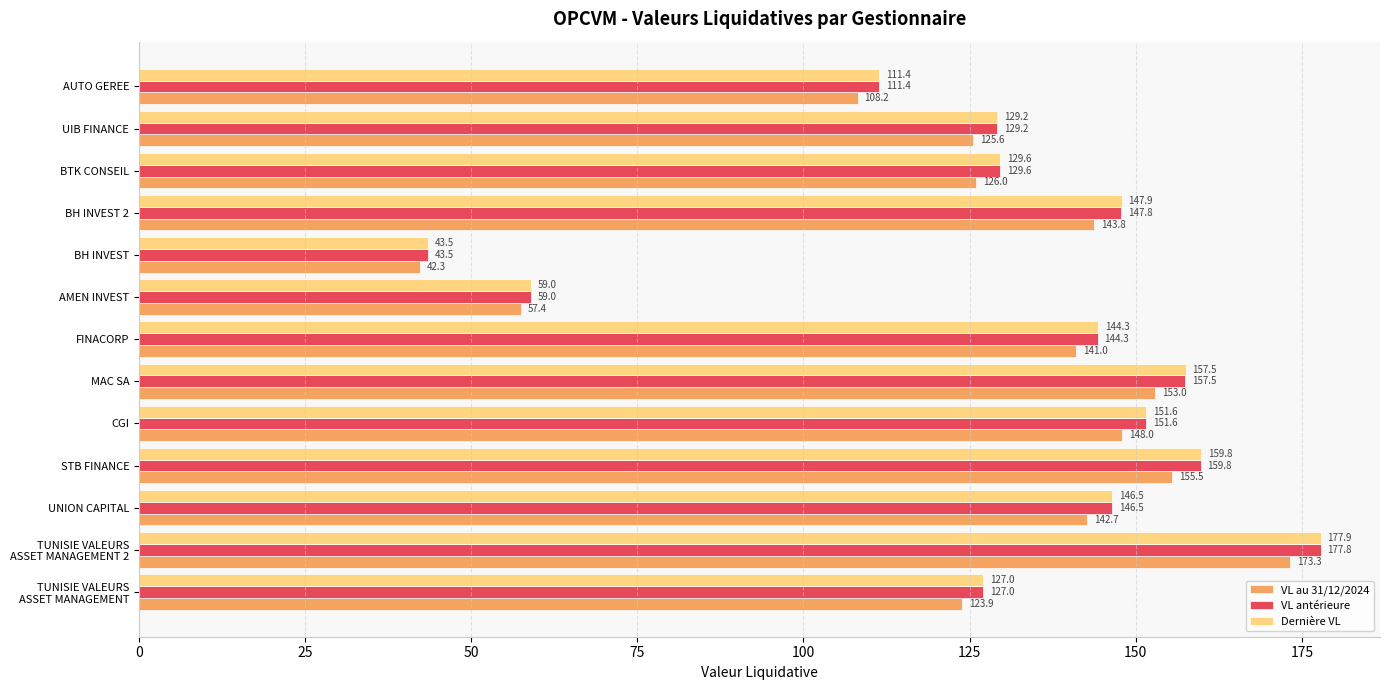

At which category is the sum across all series the highest?

TUNISIE VALEURS
ASSET MANAGEMENT 2